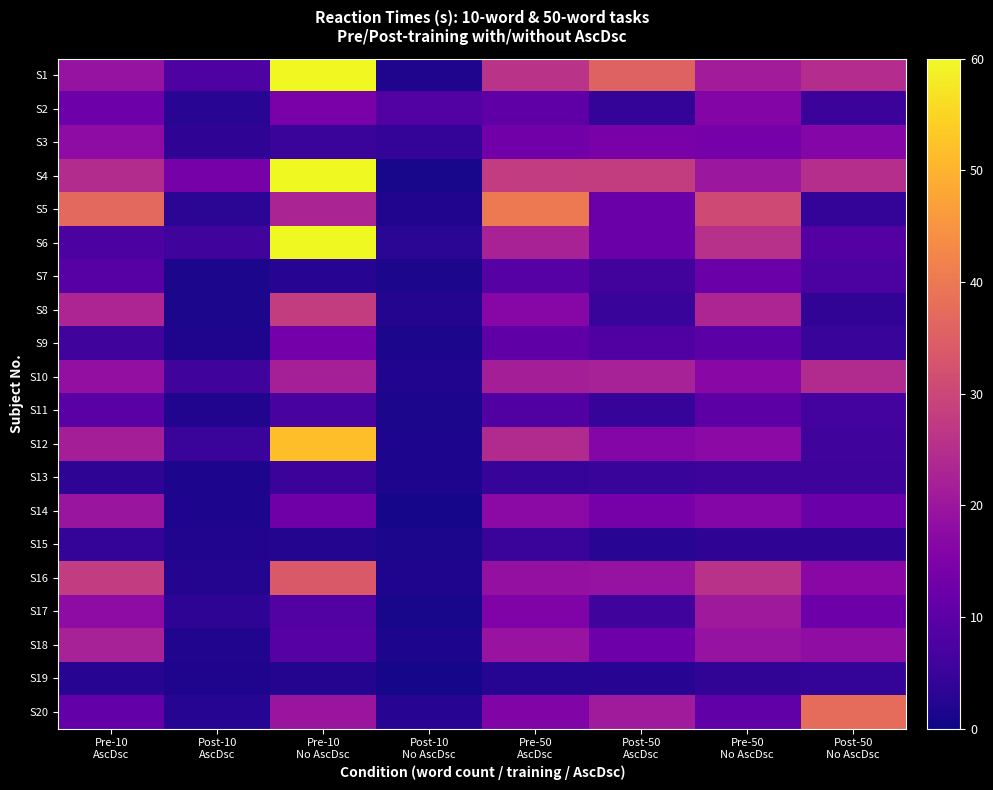

Which series changed the most between Post-10 AscDsc and Pre-50 AscDsc?

S5